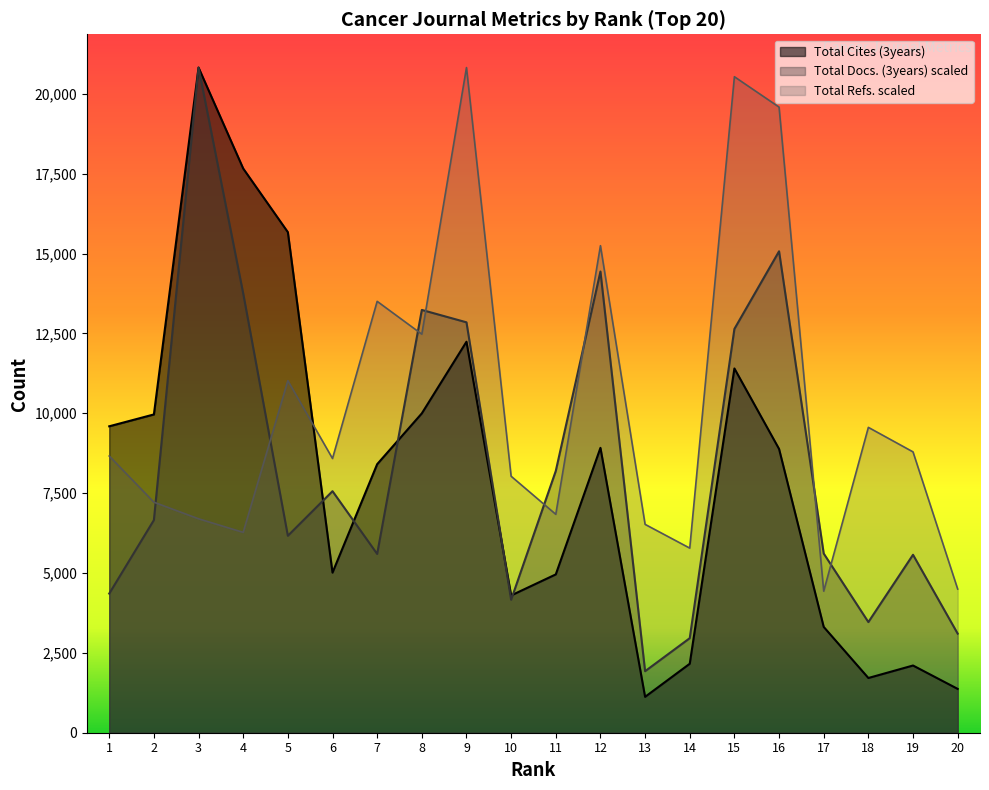

What is the maximum value shown in the chart?

20821.0